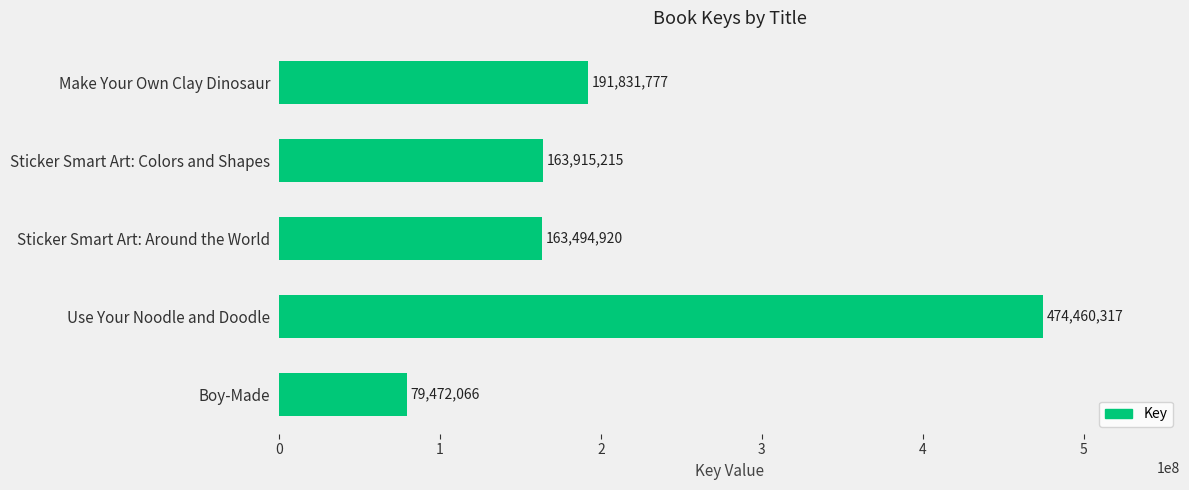

Rank the categories by value from highest to lowest.

Use Your Noodle and Doodle, Make Your Own Clay Dinosaur, Sticker Smart Art: Colors and Shapes, Sticker Smart Art: Around the World, Boy-Made